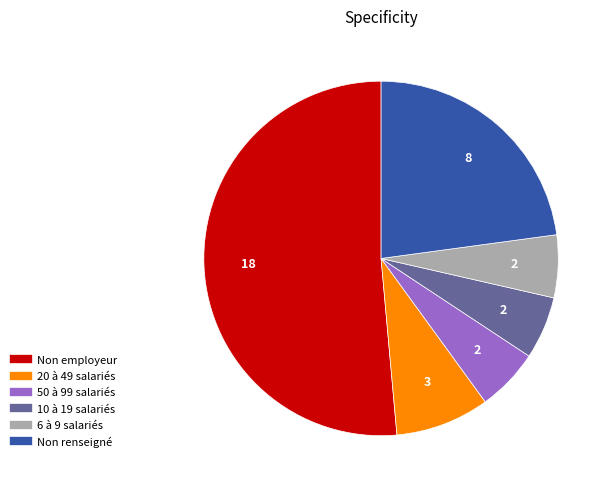

Does any single category account for the majority?

Yes